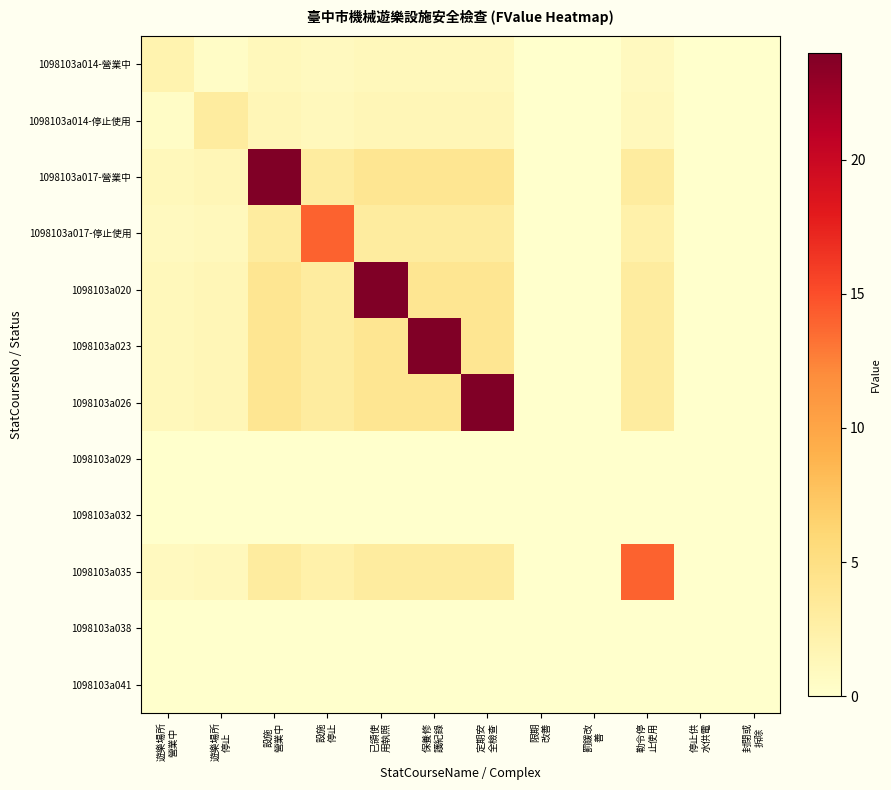

What is the total value across all series at 遊樂場所
營業中?

8.8